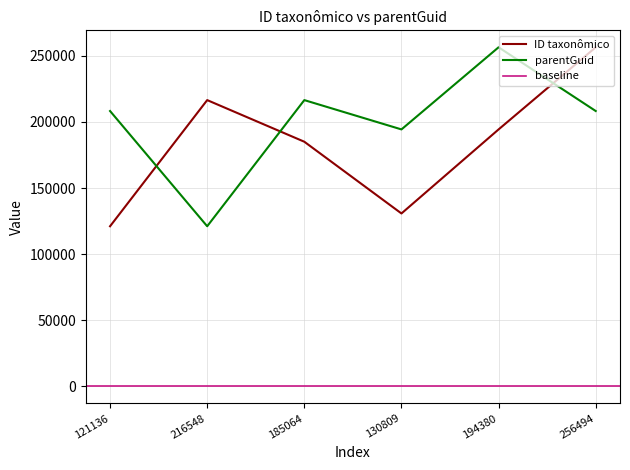

What is the maximum value for parentGuid?

256494